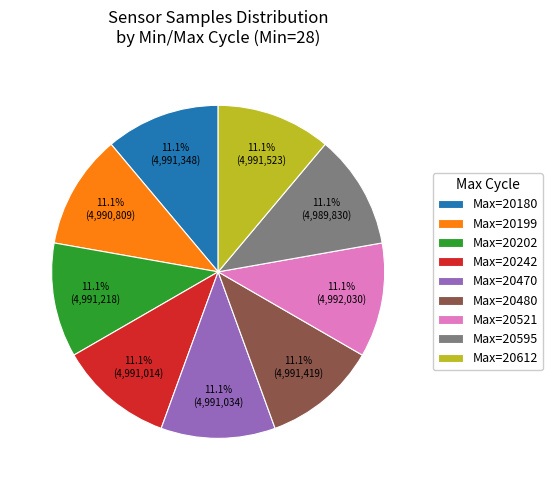

Count the number of slices in the pie.

9